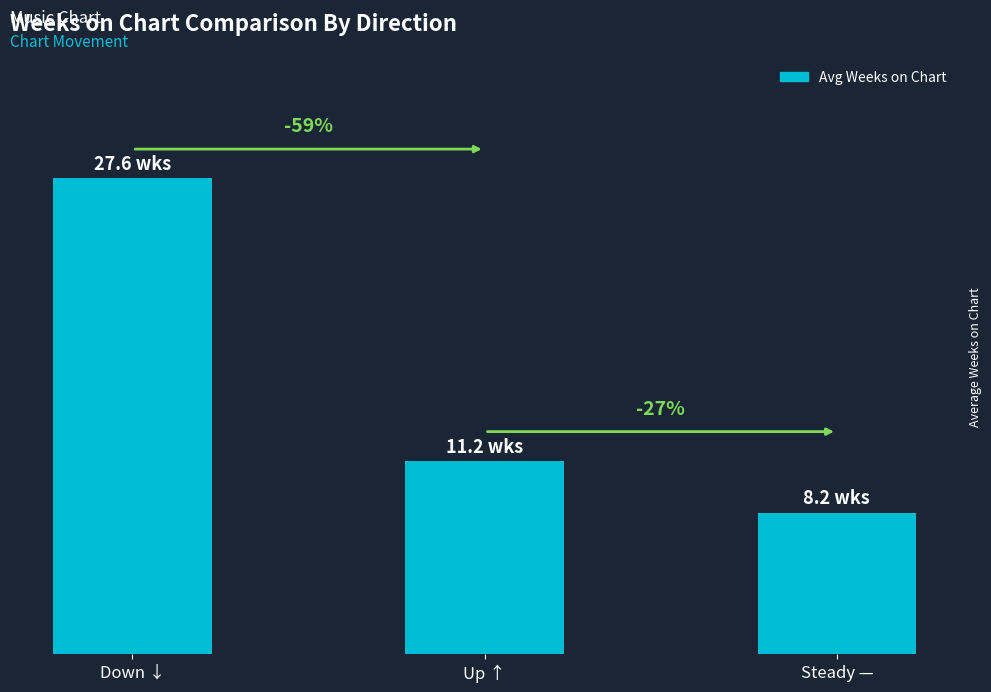

What is the change in value from Down ↓ to Steady —?

-19.4